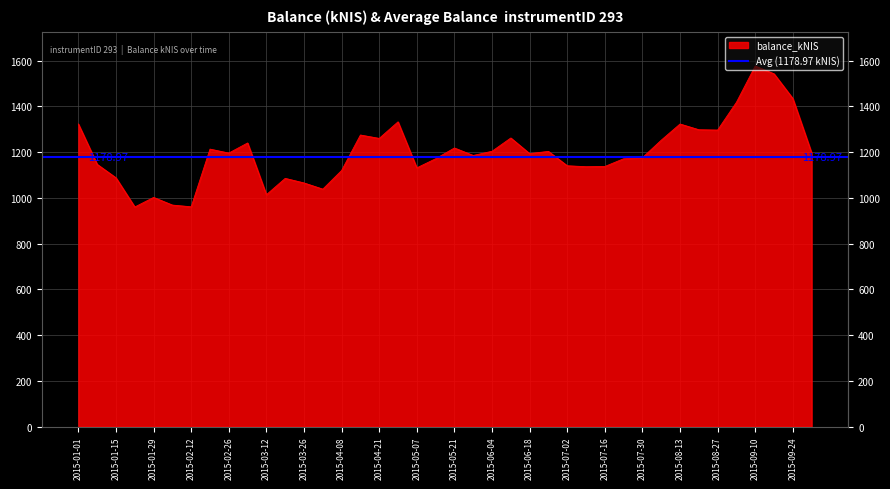

What is the ratio of the value at 2015-06-11 to the value at 2015-08-13?

1.0